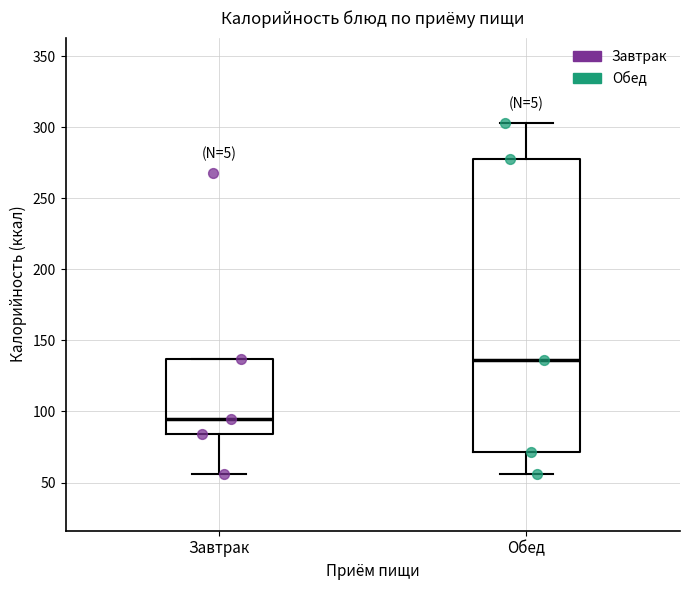

Reading left to right, transcribe this box plot: for each box, give where its median line is, the range the box spans, and where its two whiskers end, as read against the y-axis. The values are not printed on the chart, so give them approximately, as read against the axis.

Завтрак: median 95, box 85 to 135, whiskers 55 to 135
Обед: median 135, box 70 to 280, whiskers 55 to 305